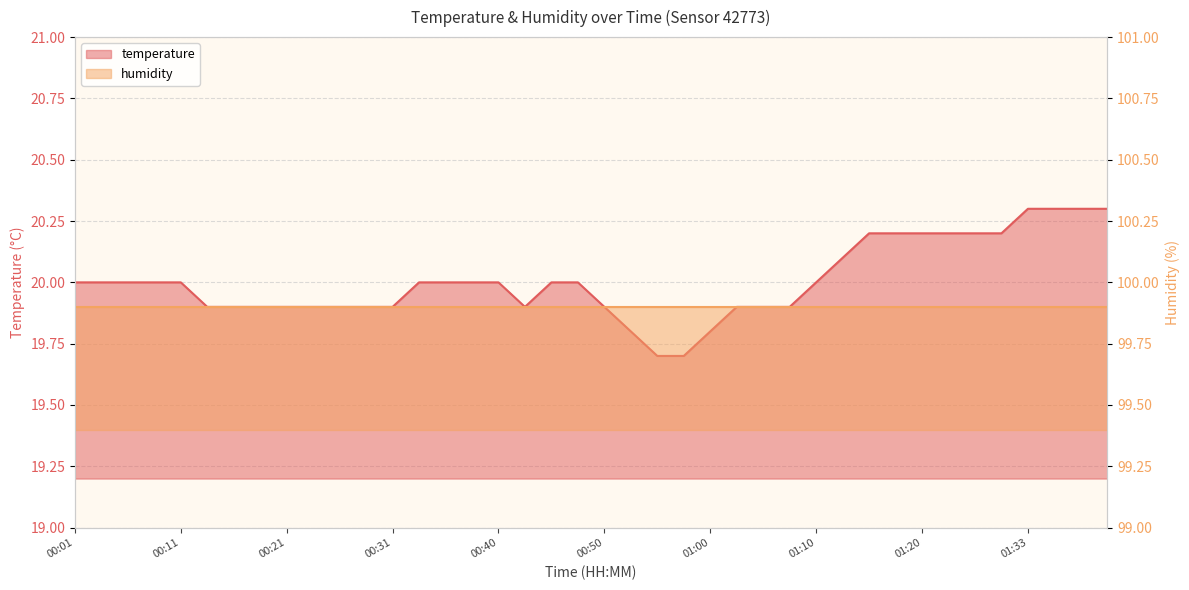

What position from the right is 00:18?

33